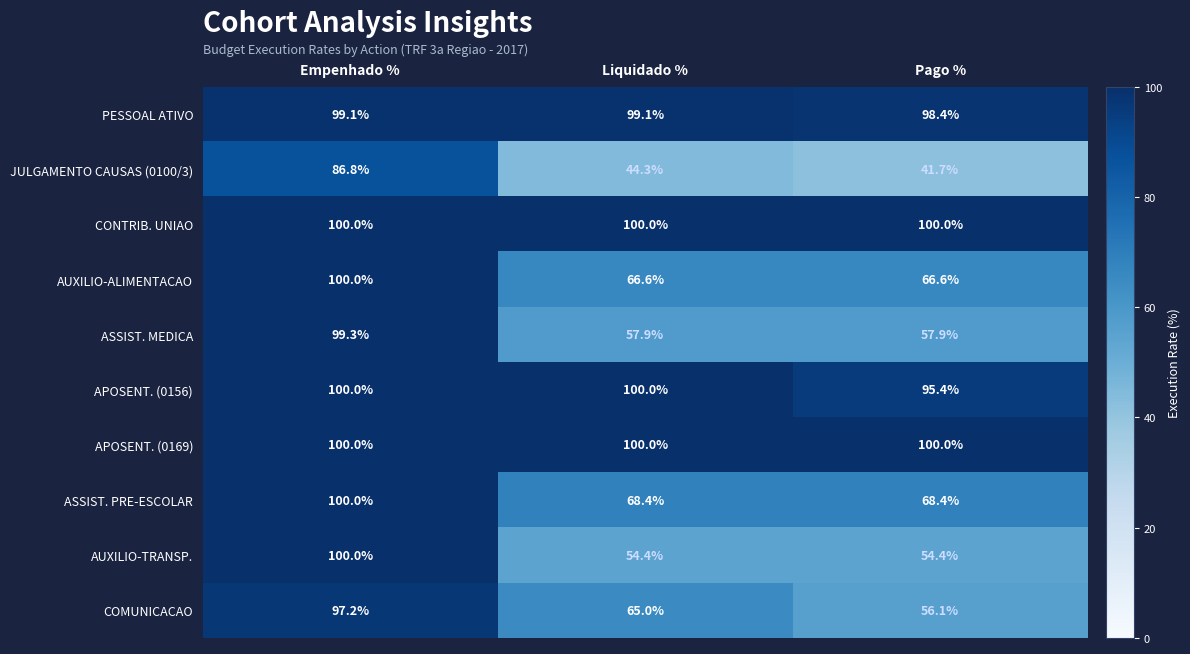

What is the smallest value displayed?

41.7